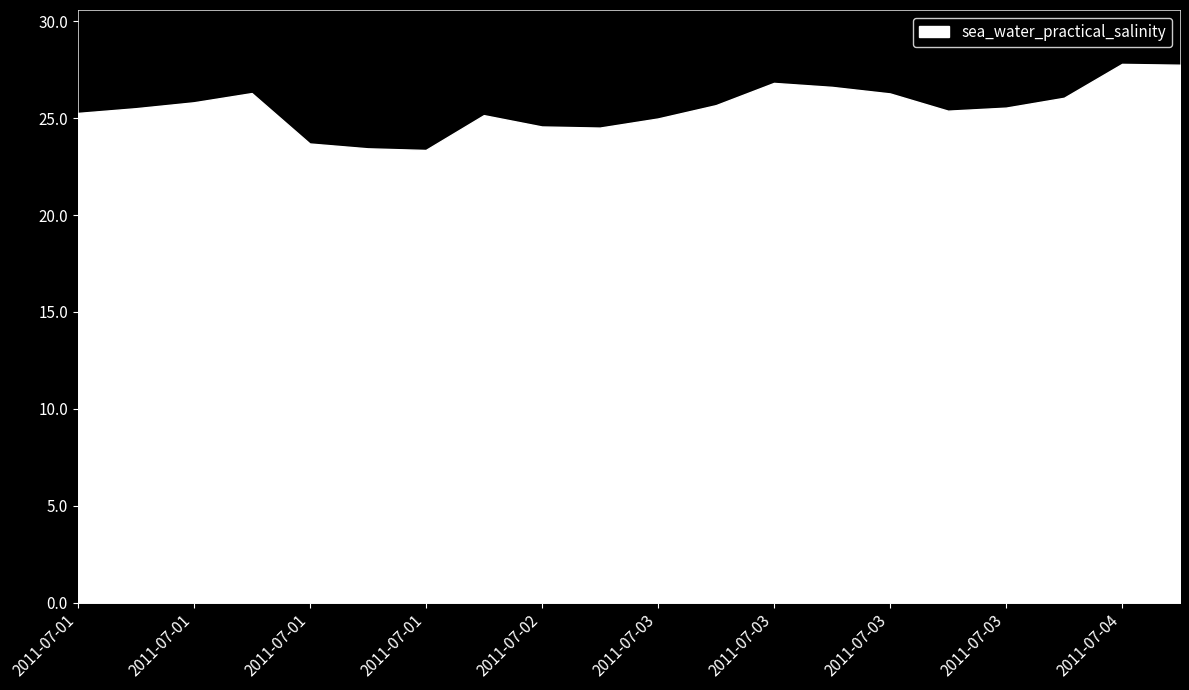

How many points are higher than both their immediate neighbors (excluding endpoints)?

4